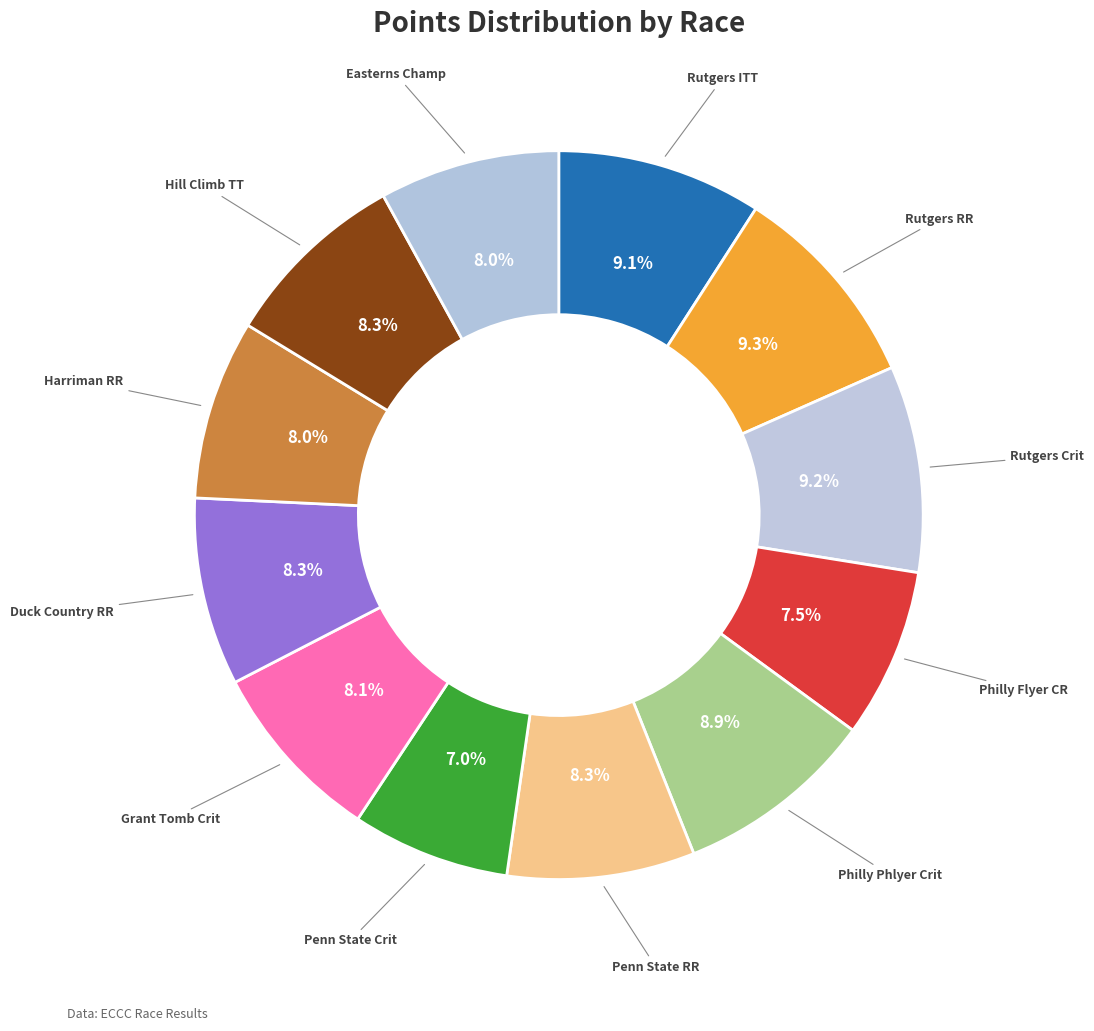

How many slices are in this pie chart?

12